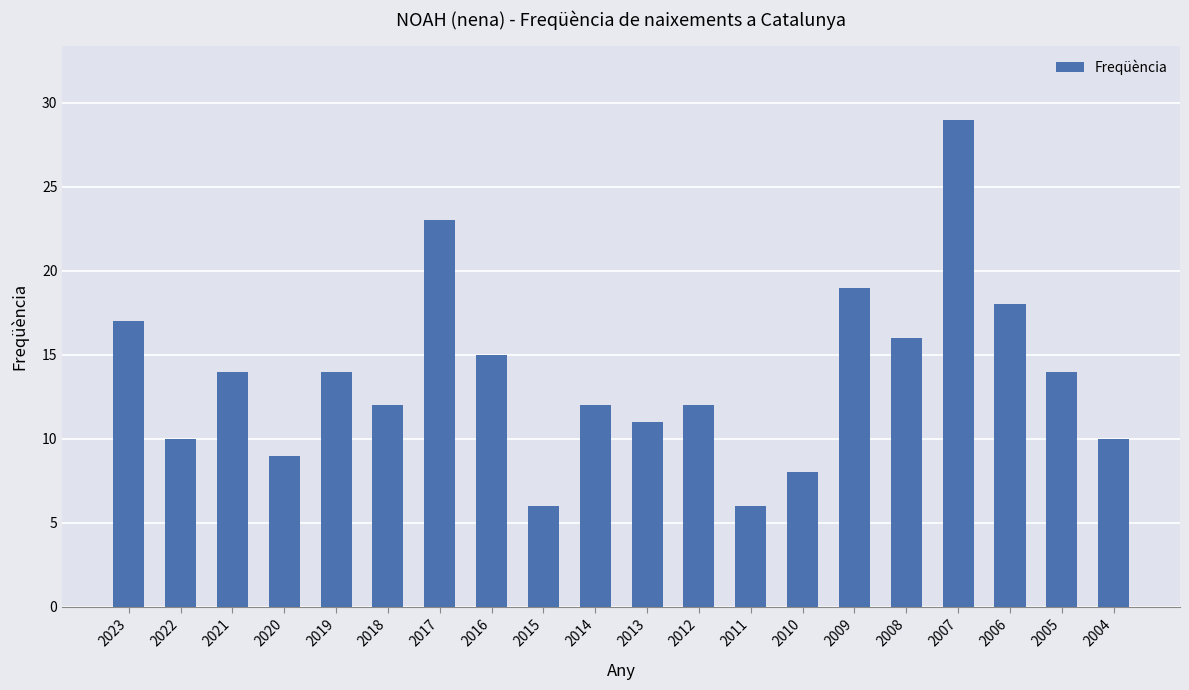

What is the minimum value shown in the chart?

6